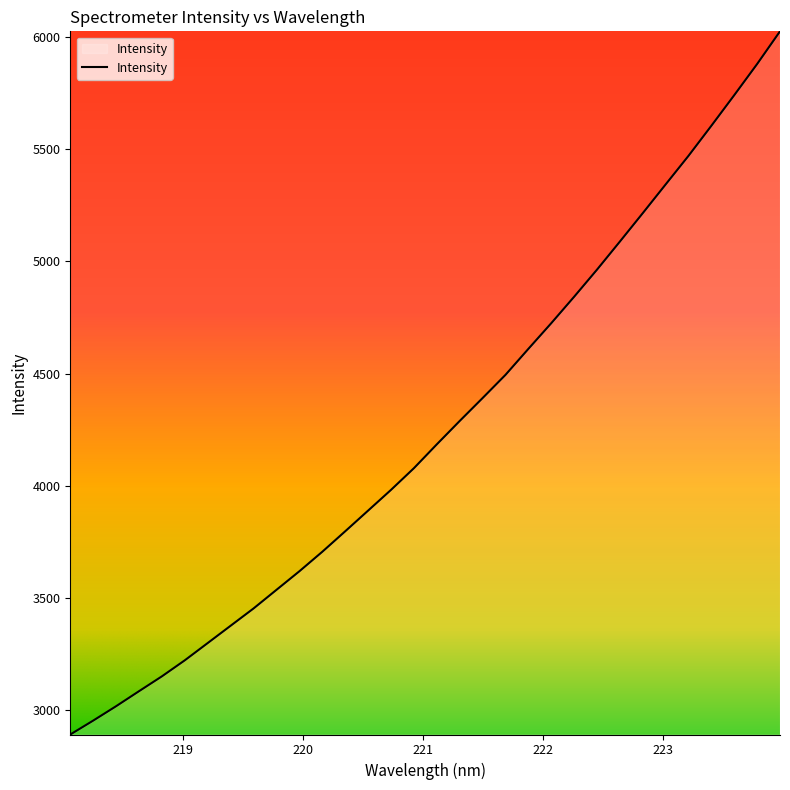

What is the difference between the maximum and minimum values?

3131.8